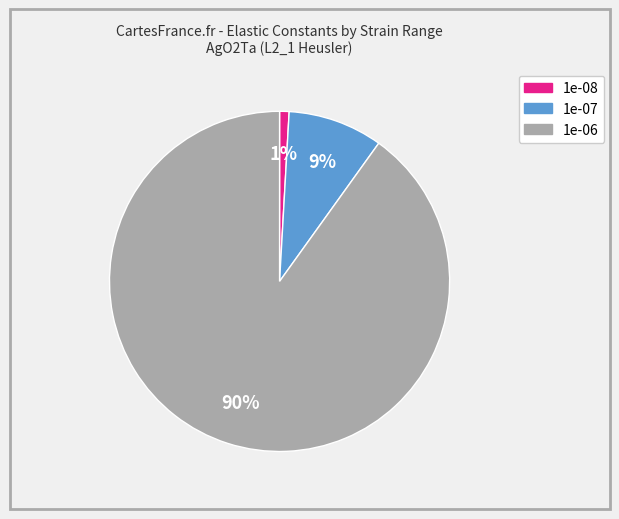

The 1e-07 slice represents 3% of the pie. True or false?

False